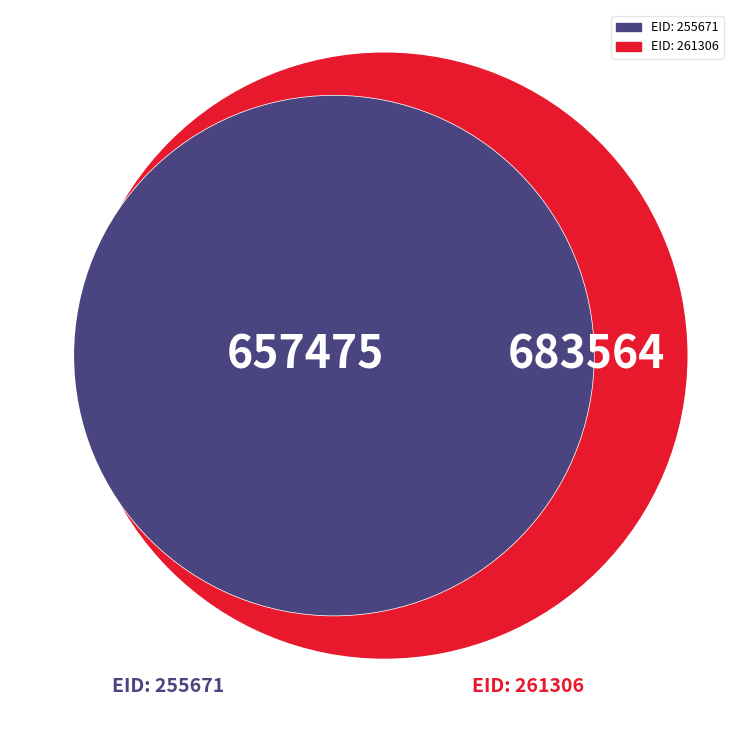

Is there a majority slice in this chart?

Yes